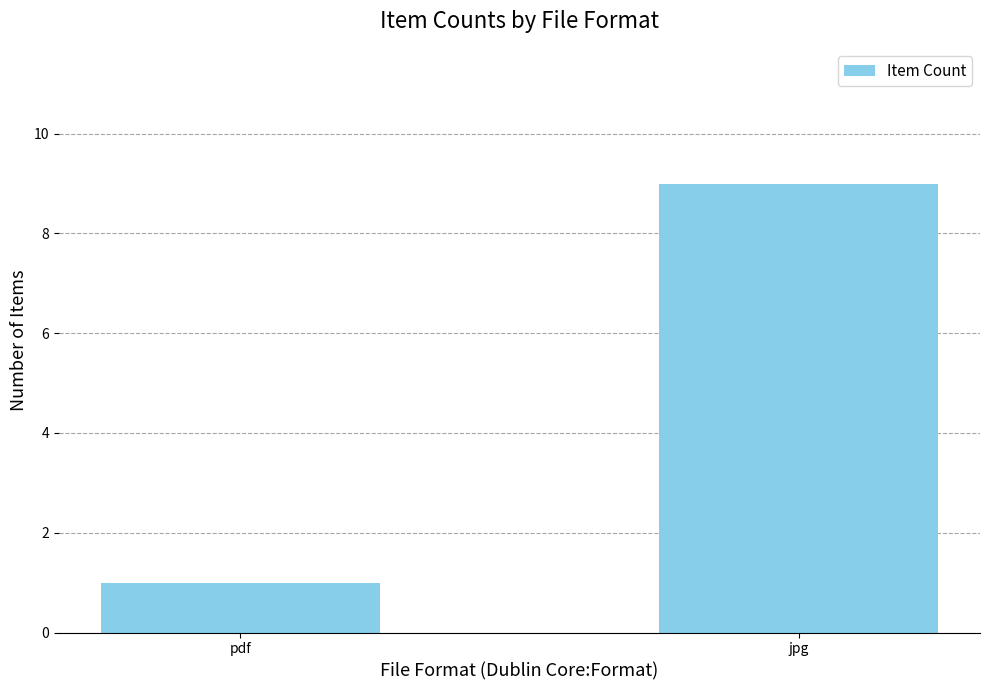

List the labels in order of value, largest first.

jpg, pdf